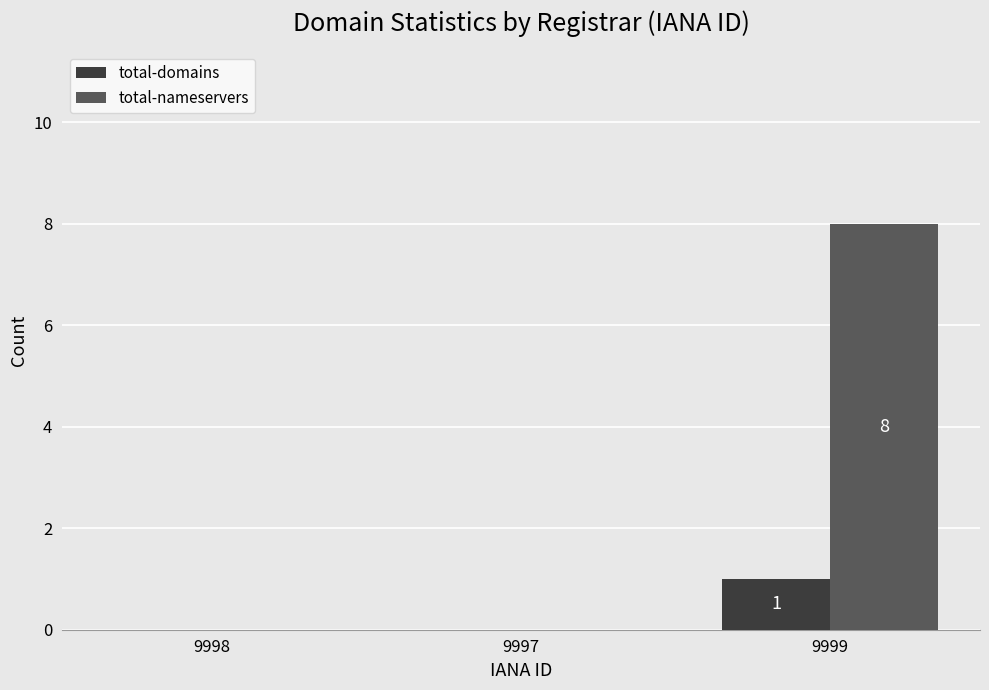

What is the total value across all series at 9999?

9